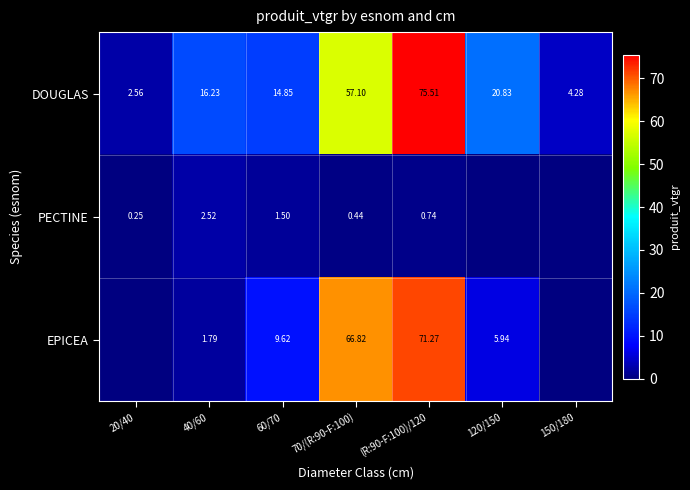

How many values in the DOUGLAS series are below 16?

3